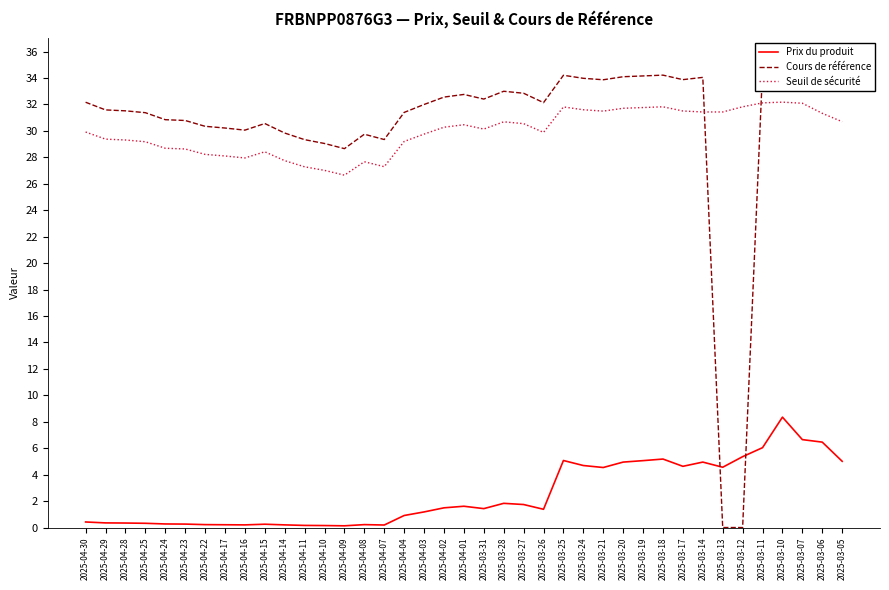

Which series ends up on top after the final intersection of Cours de référence and Seuil de sécurité?

Cours de référence